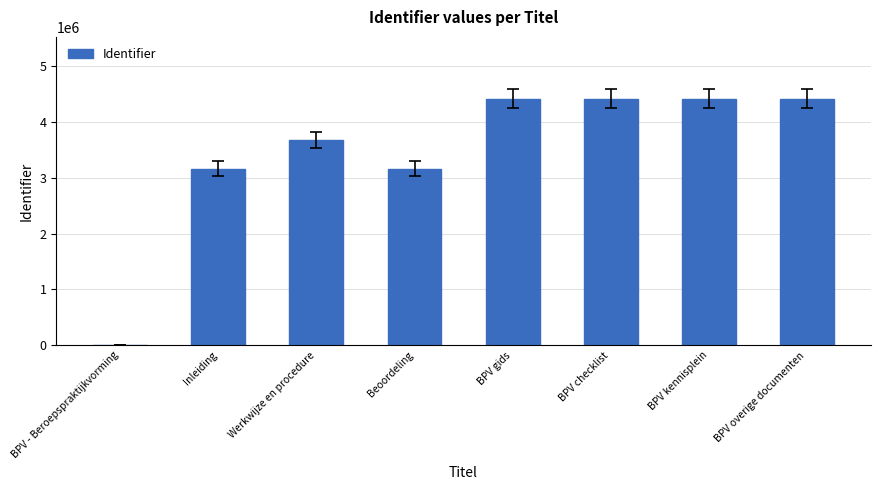

Count the number of data series in this chart.

1